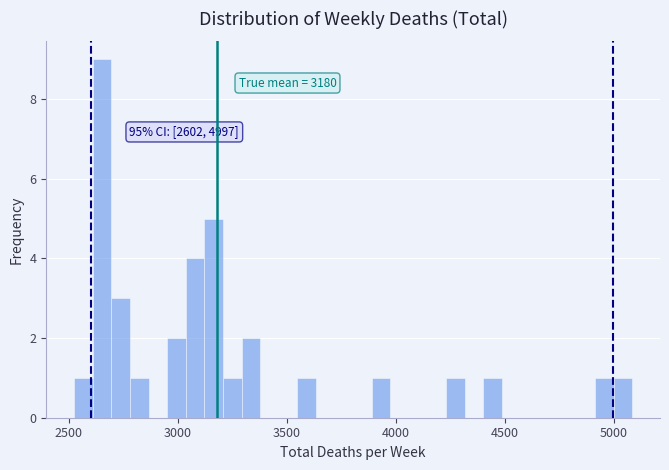

Around what value on the x-axis is the tallest bar? Give the approximate position of its centre, as read against the axis.

2650